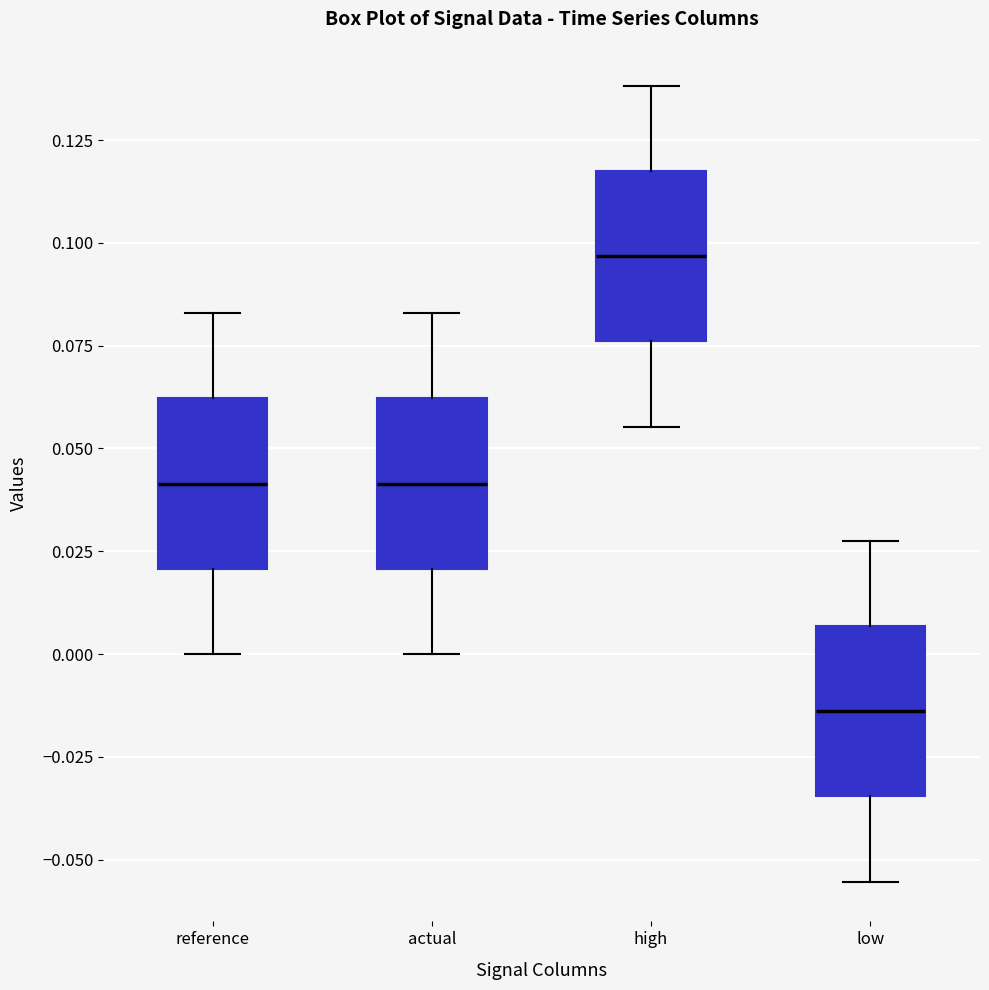

Which box's median line is the lowest?

low